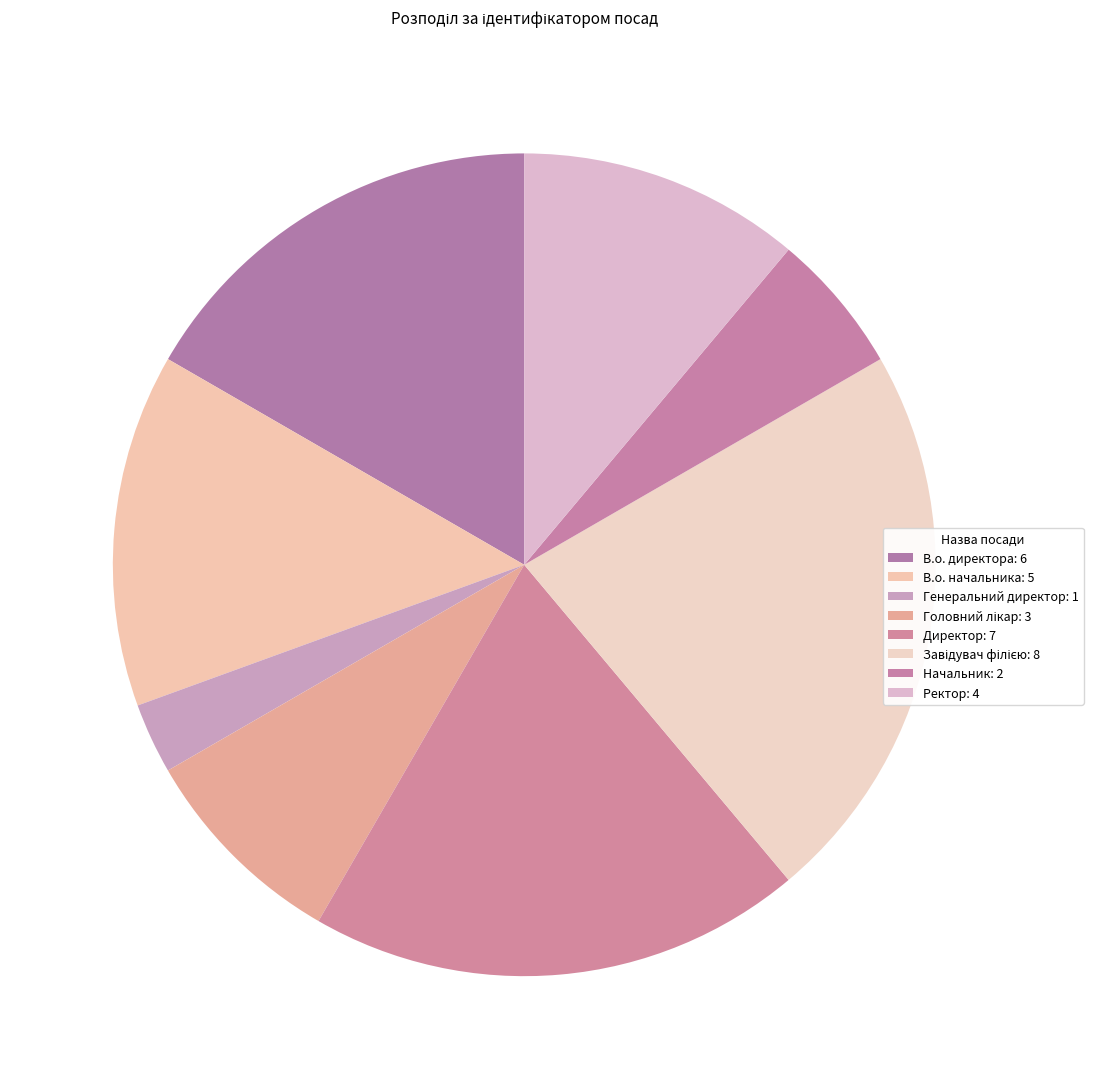

Which slice is the largest?

Завідувач філією